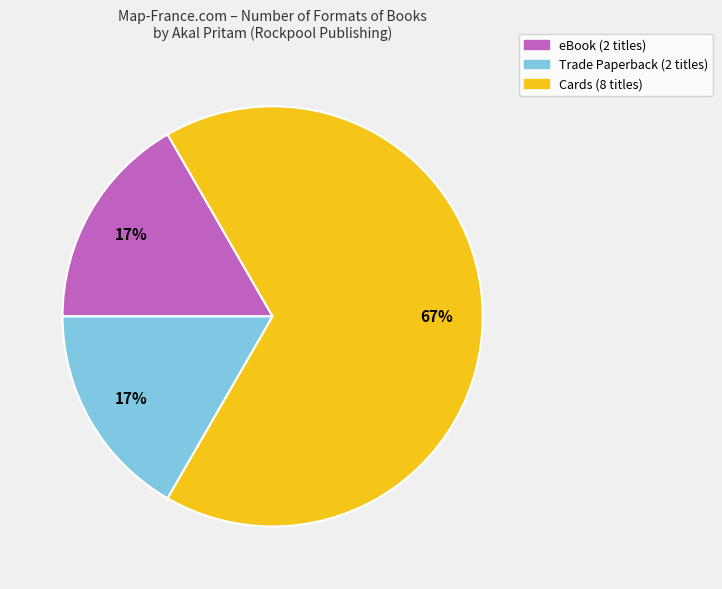

To the nearest percent, what is the difference between the largest and smallest slice percentages?

50%